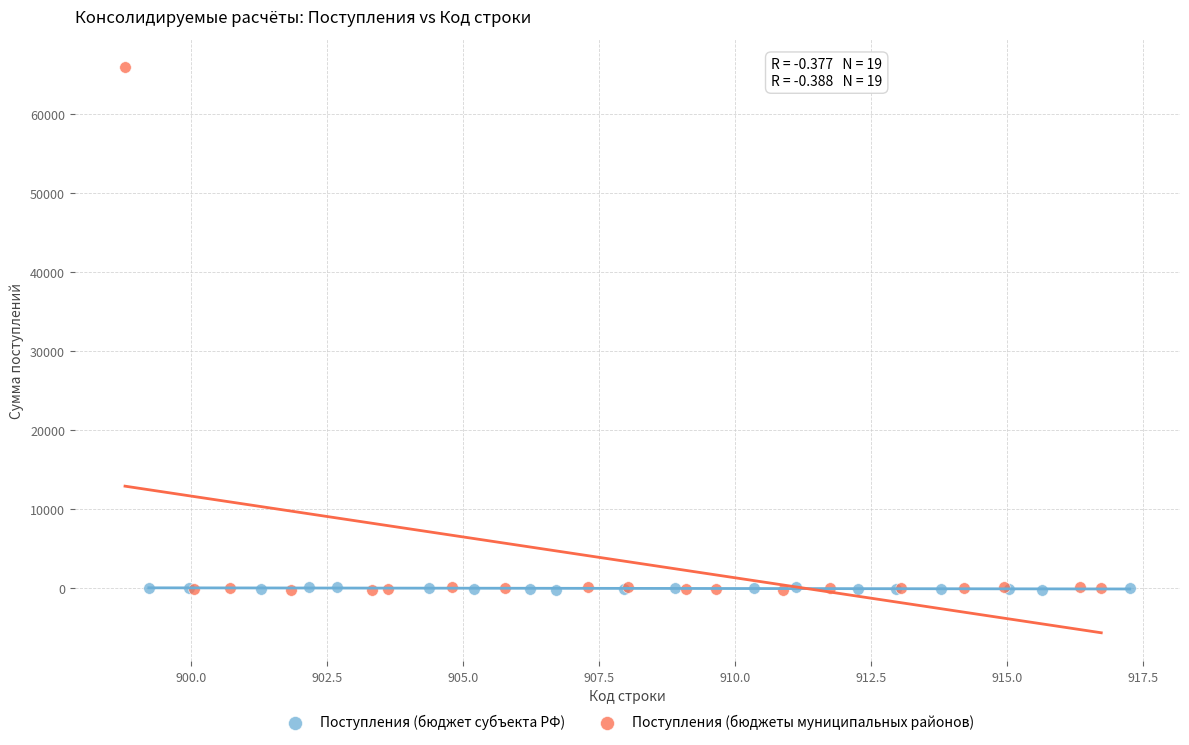

Which series has the largest Y range (max minus min)?

Поступления (бюджеты муниципальных районов)